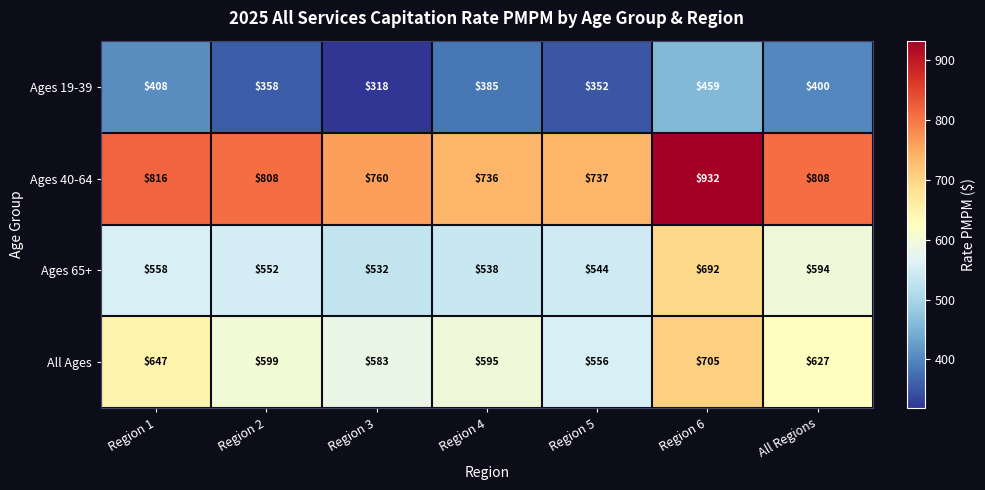

What is the spread (max minus min) of values at Region 1?

408